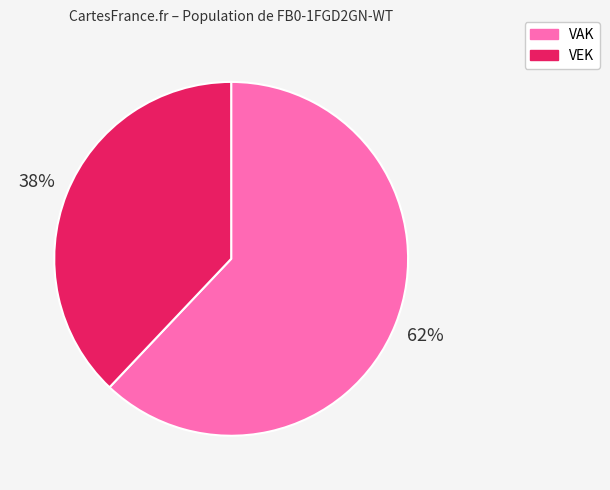

Is there any slice that represents more than half of the pie?

Yes